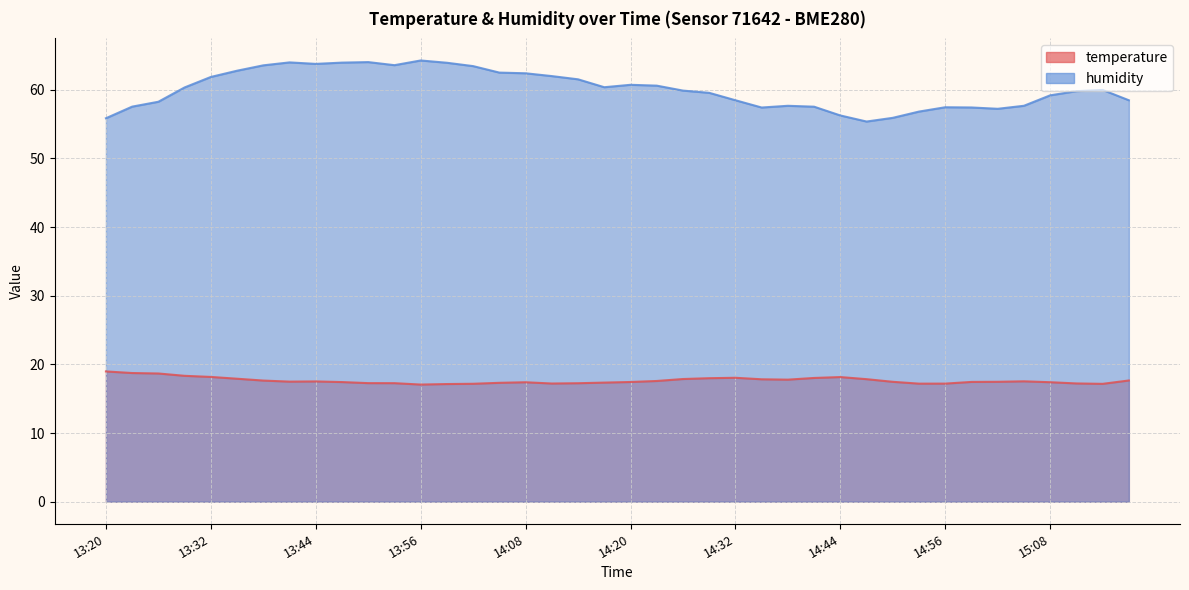

What is the average value of the temperature series?

17.6